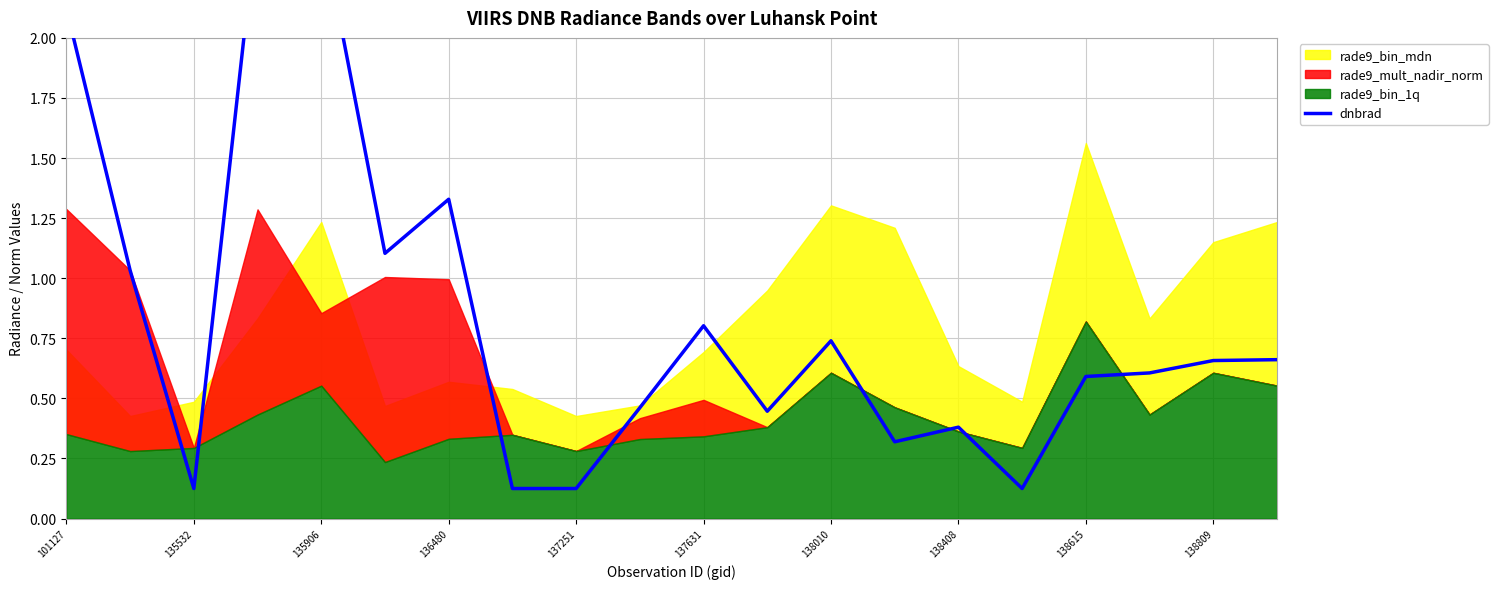

Reading left to right, transcribe all the data shown in this chart.

2.1	1.0	0.1	2.5	2.5	1.1	1.3	0.1	0.1	0.5	0.8	0.4	0.7	0.3	0.4	0.1	0.6	0.6	0.7	0.7